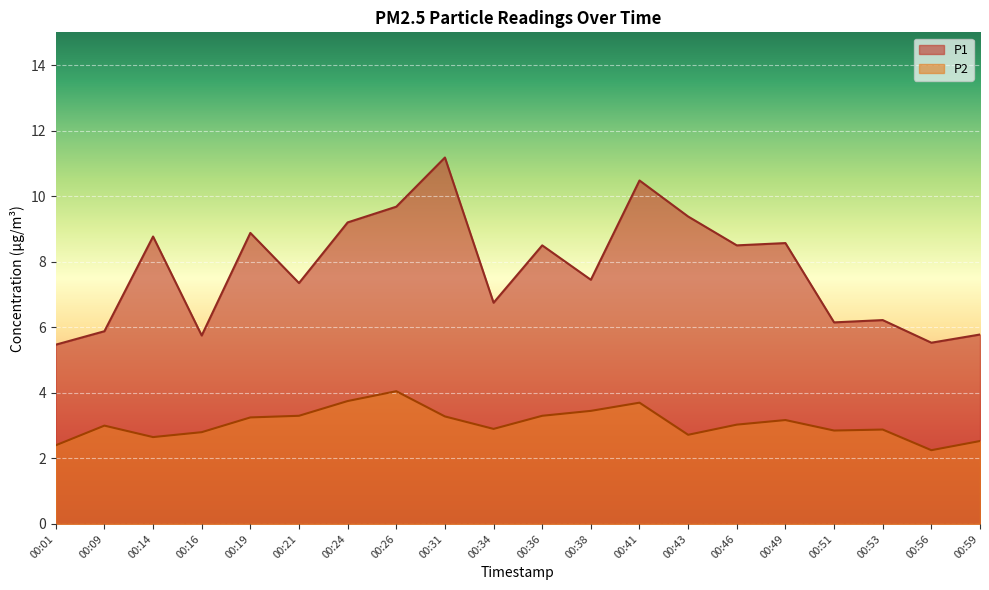

Where is the first local minimum for P2?

00:14